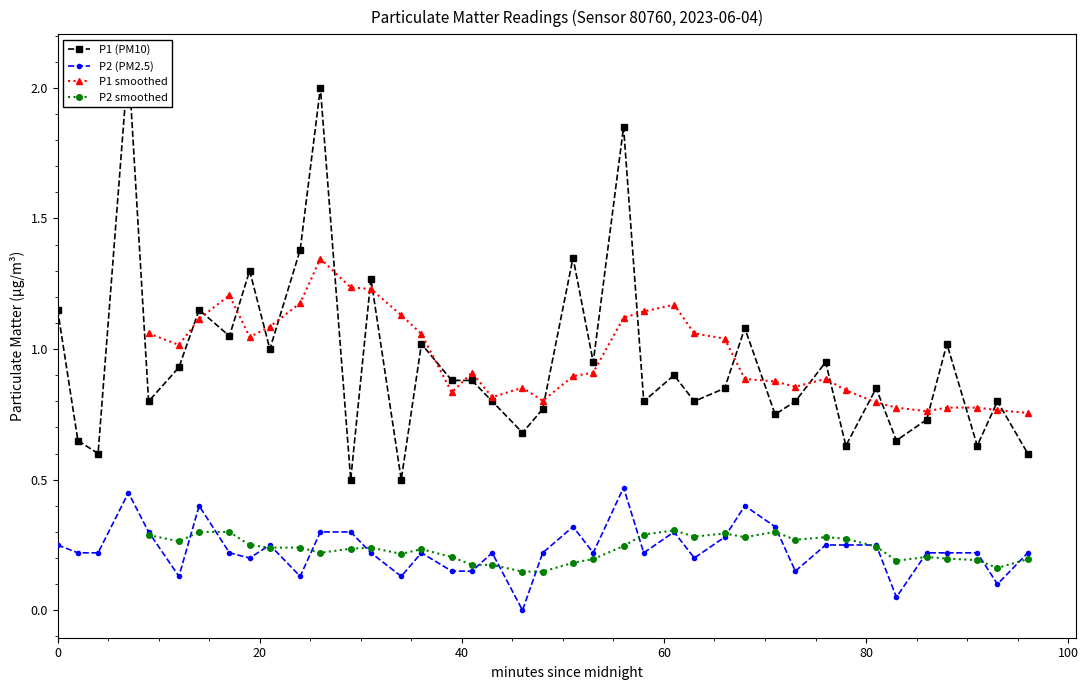

True or false: P2 smoothed and P1 smoothed intersect in this chart.

False